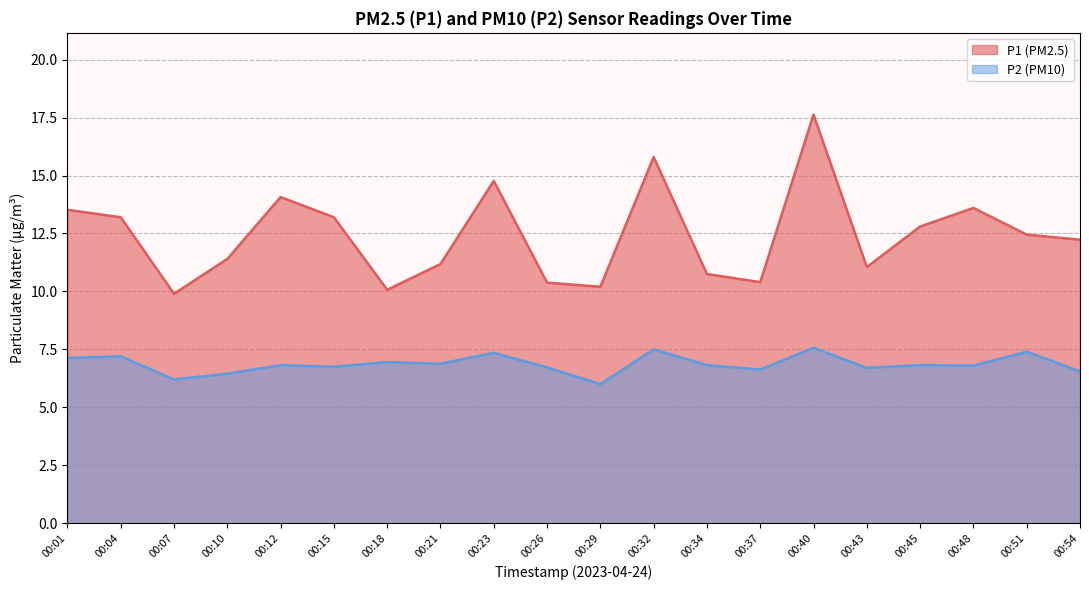

The P1 series shows 3.8 at 00:26. True or false?

False